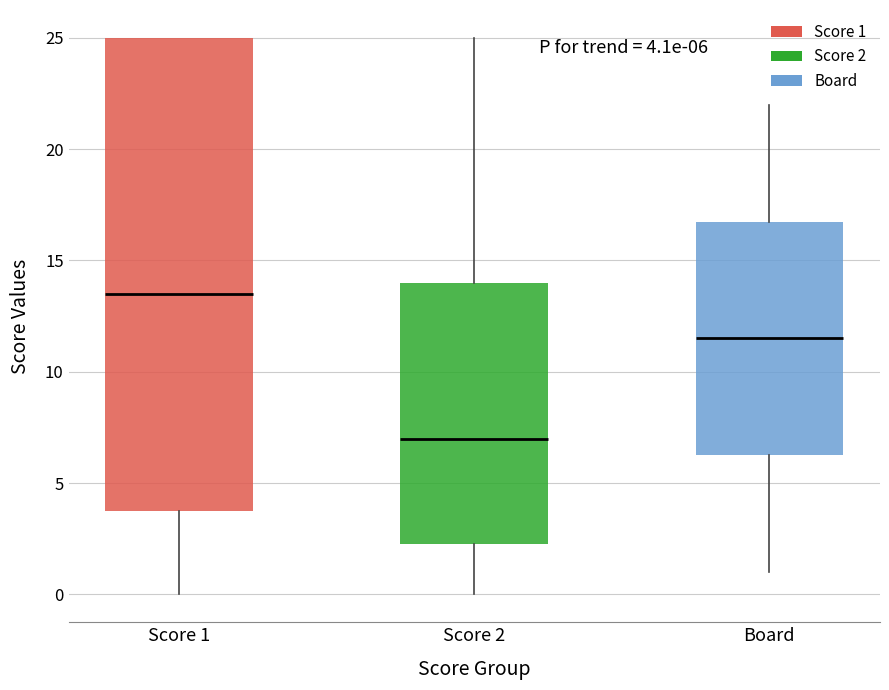

Which box has the lowest median line?

Score 2